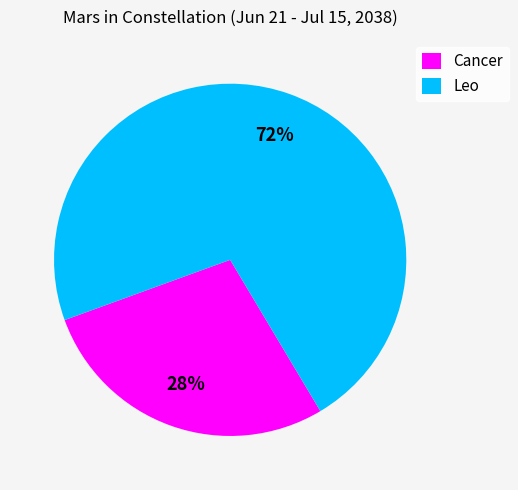

To the nearest percent, what is the average slice percentage?

50%